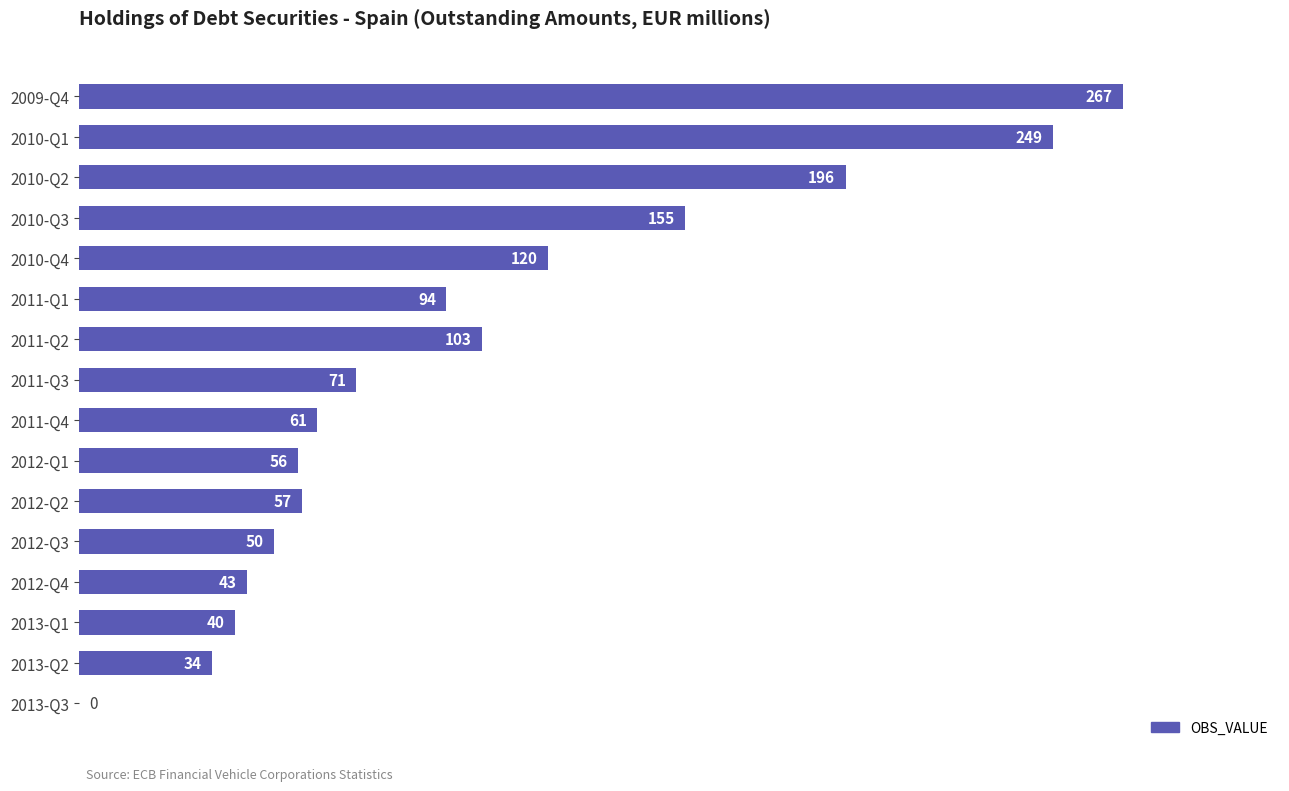

True or false: the data shows 25 at 2013-Q1.

False